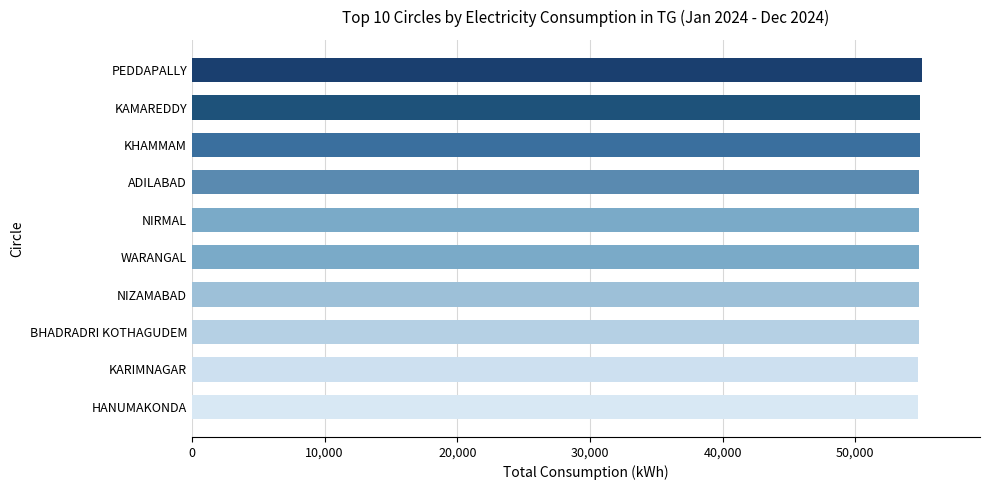

What is the label of the 10th bar from the top?

HANUMAKONDA